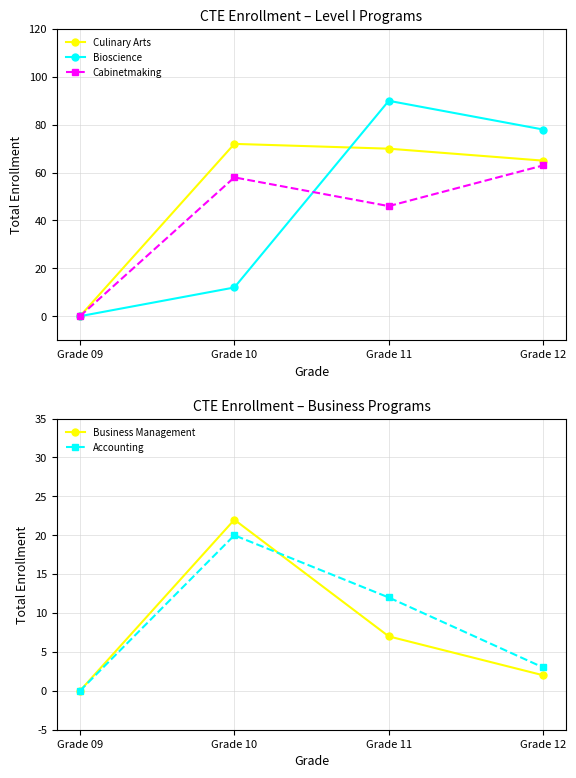

How many interior local valleys does the Cabinetmaking series have?

1